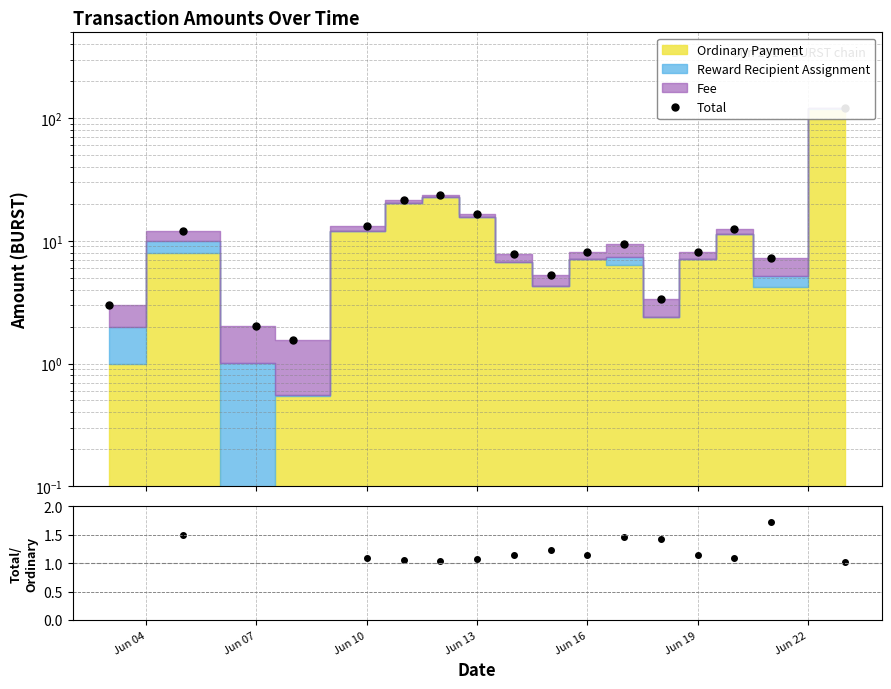

What is the lowest value of the Total/Ordinary series?

1.0